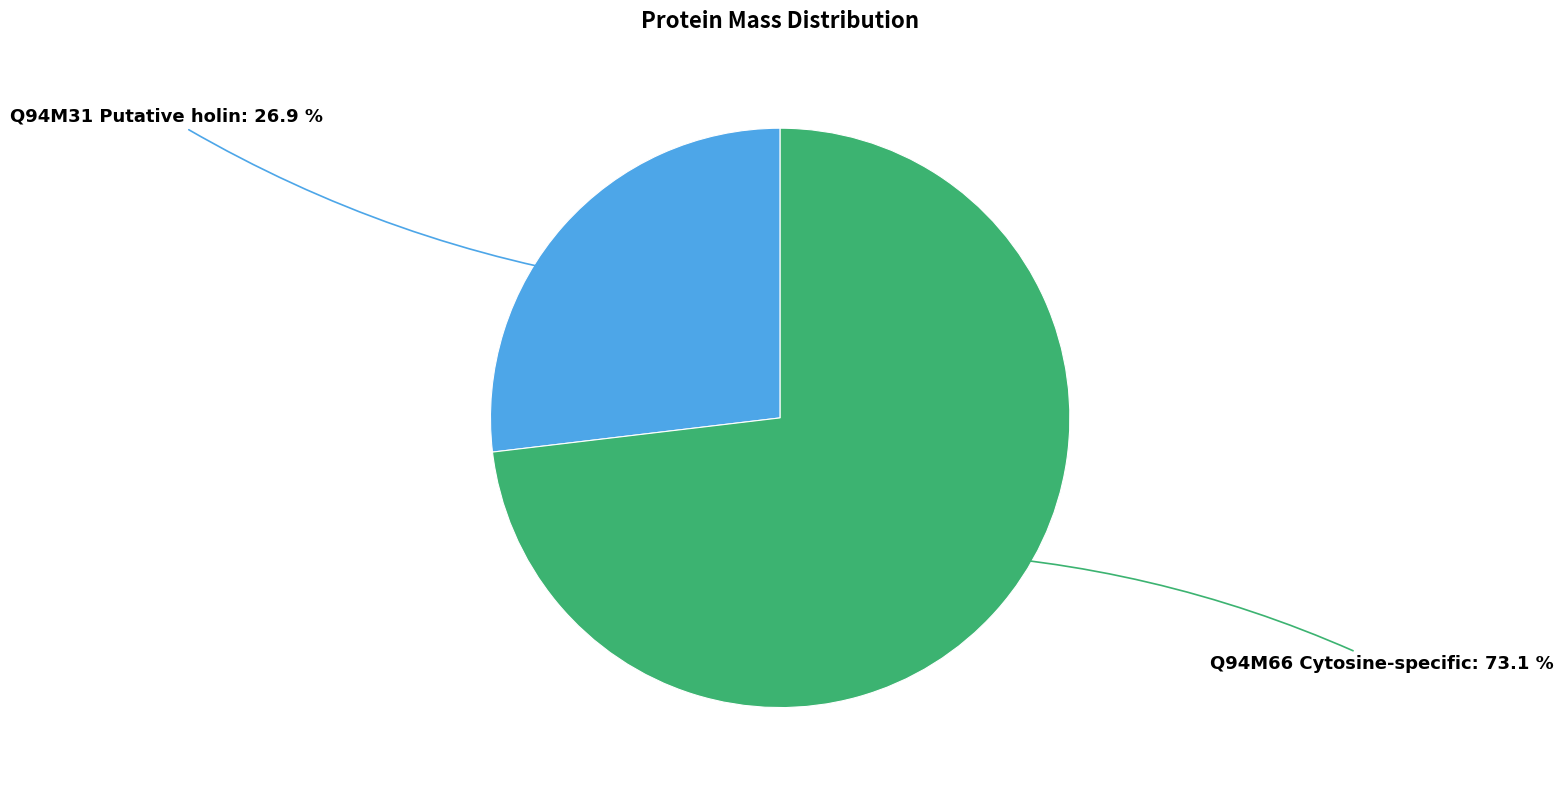

How many slices are in this pie chart?

2